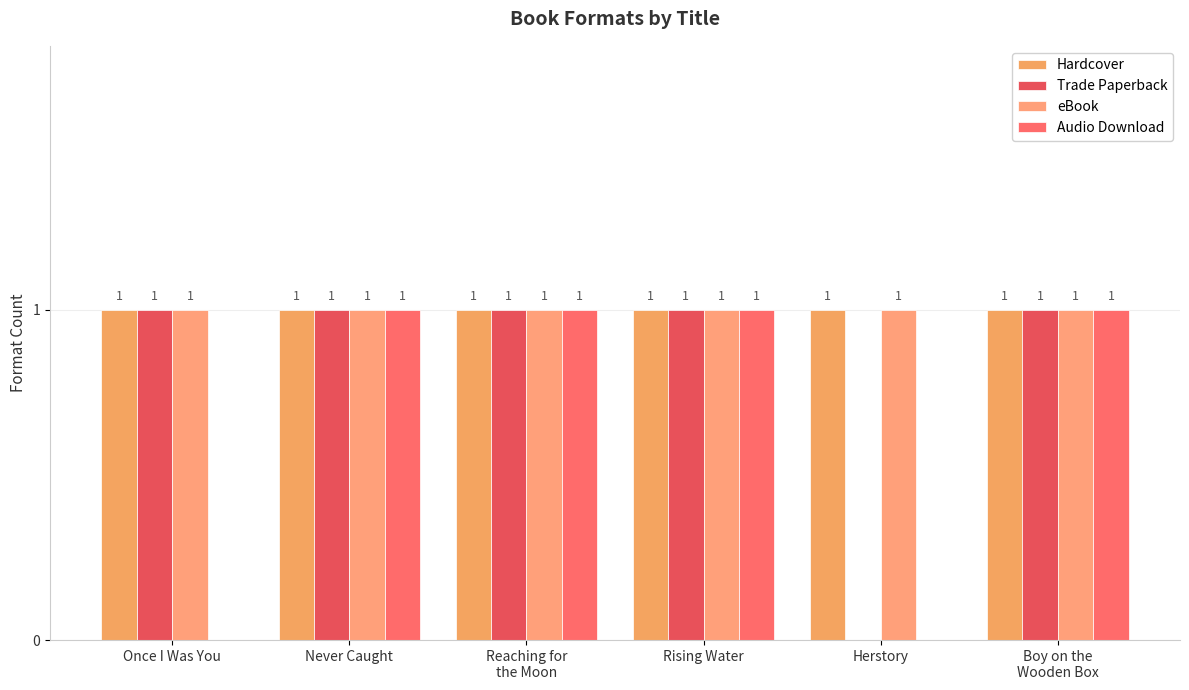

How many categories are shown in the chart?

6